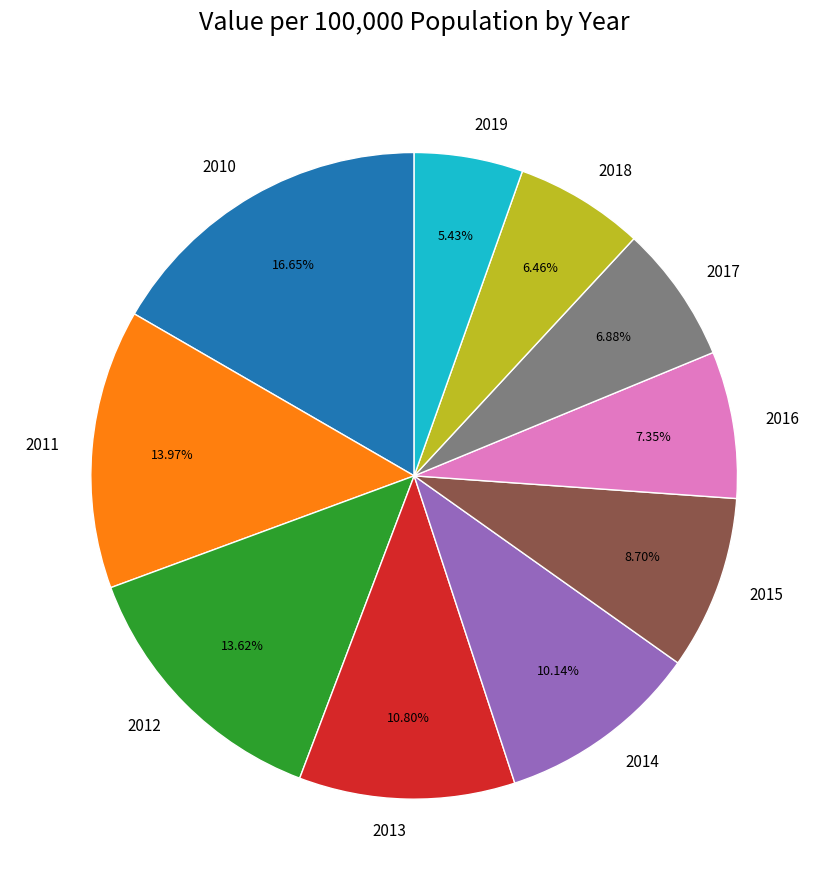

Which has a higher value, 2019 or 2016?

2016